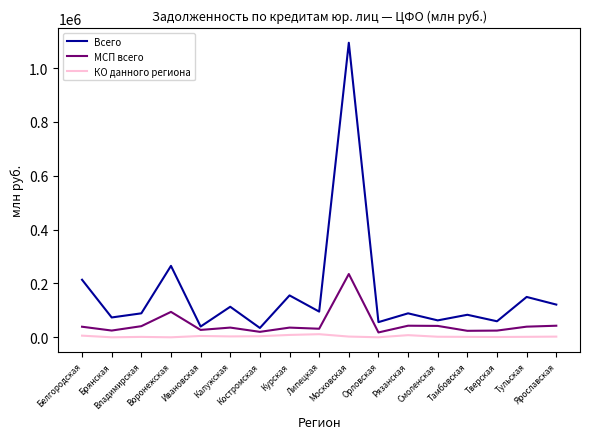

At which label does КО данного региона first exceed 2511?

Белгородская